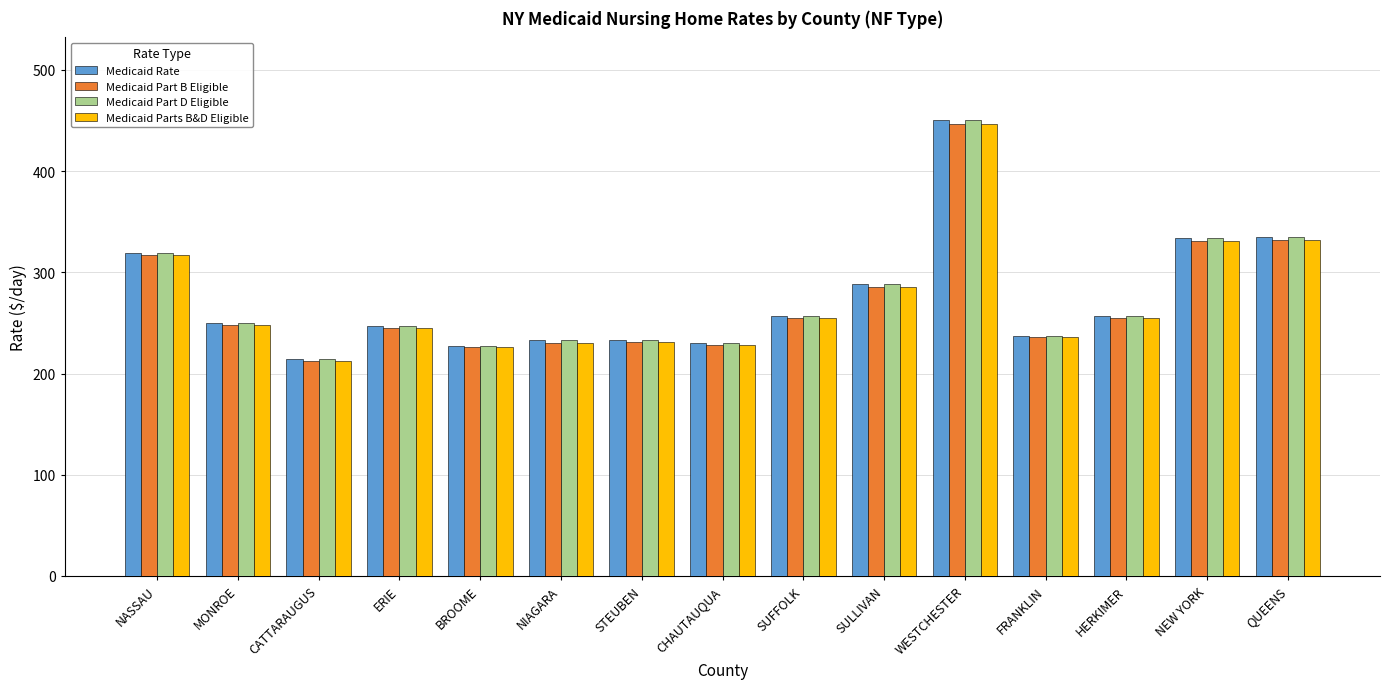

At which category does the chart reach its peak across all series?

WESTCHESTER